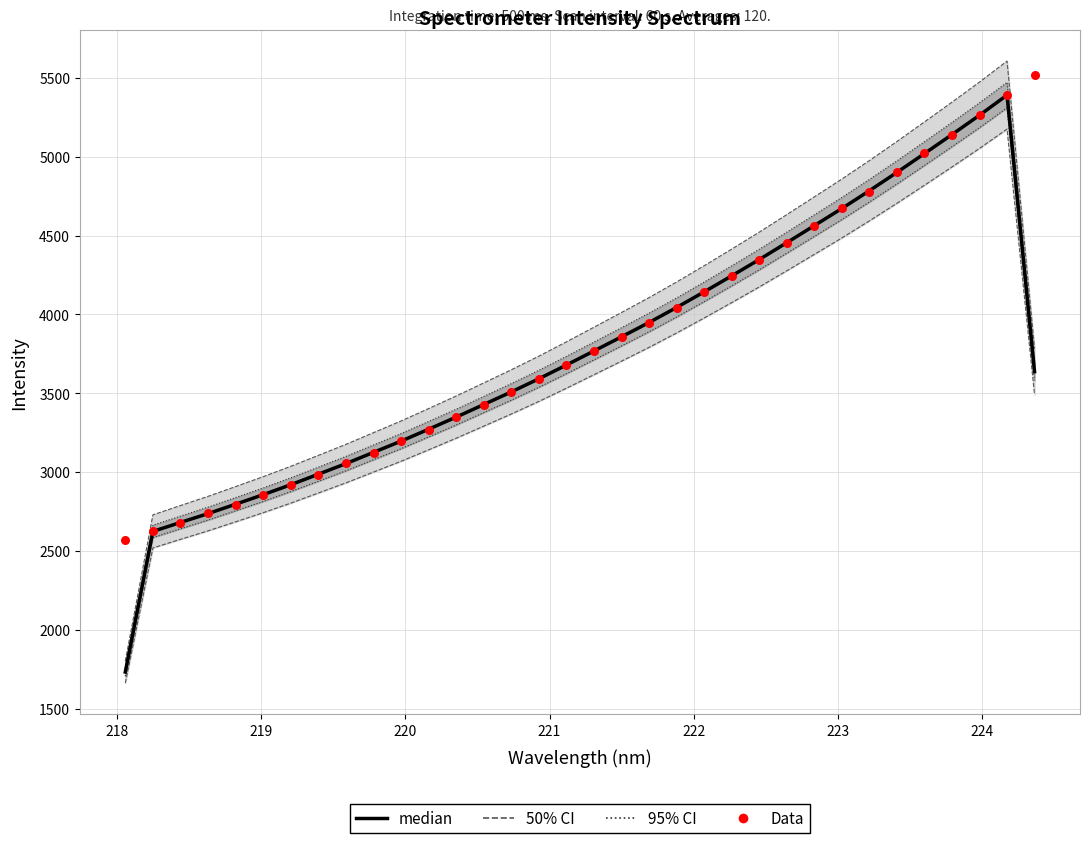

Is the value of median at 31 greater than the value of Data at 32?

No